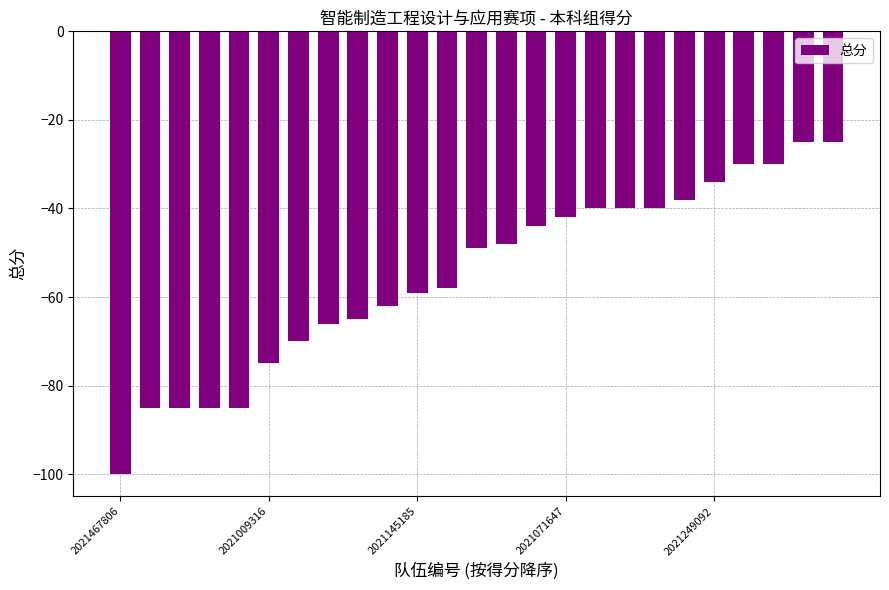

What is the average value?

-55